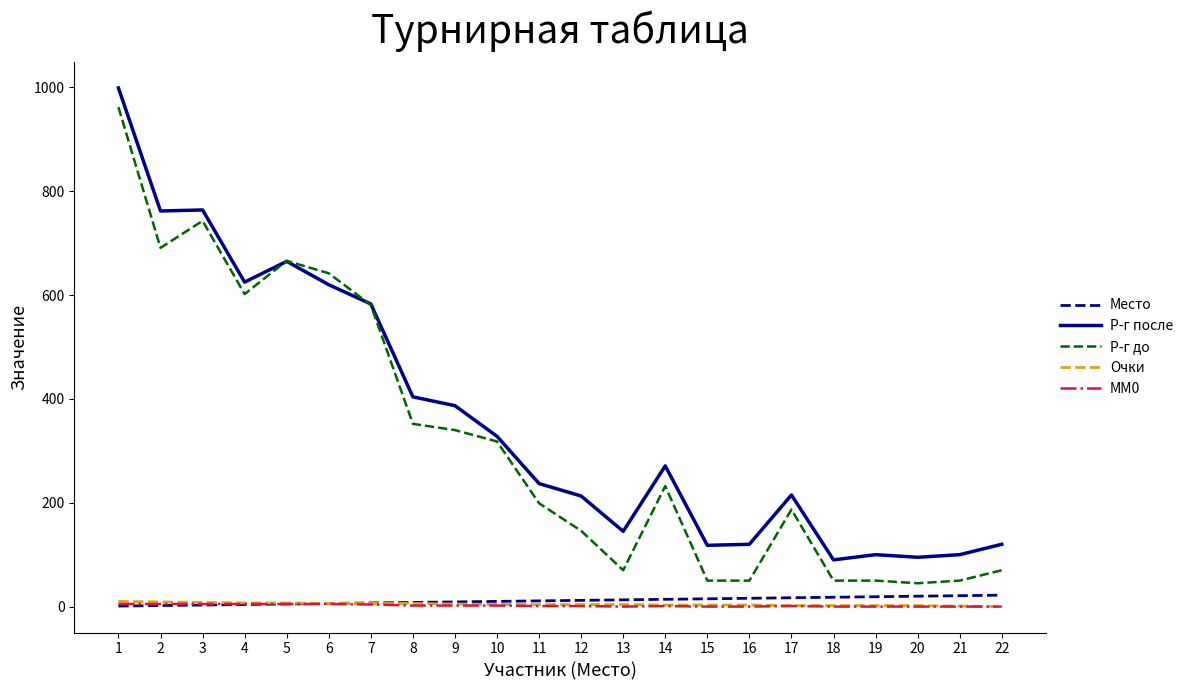

True or false: Р-г до and Очки cross at least once.

False